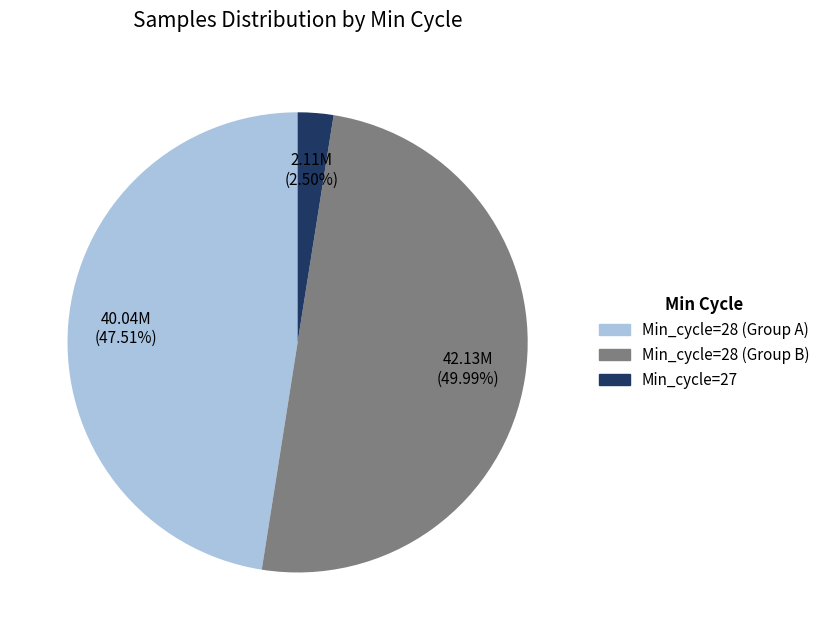

Rank the categories by value from highest to lowest.

Min_cycle=28 (Group B), Min_cycle=28 (Group A), Min_cycle=27